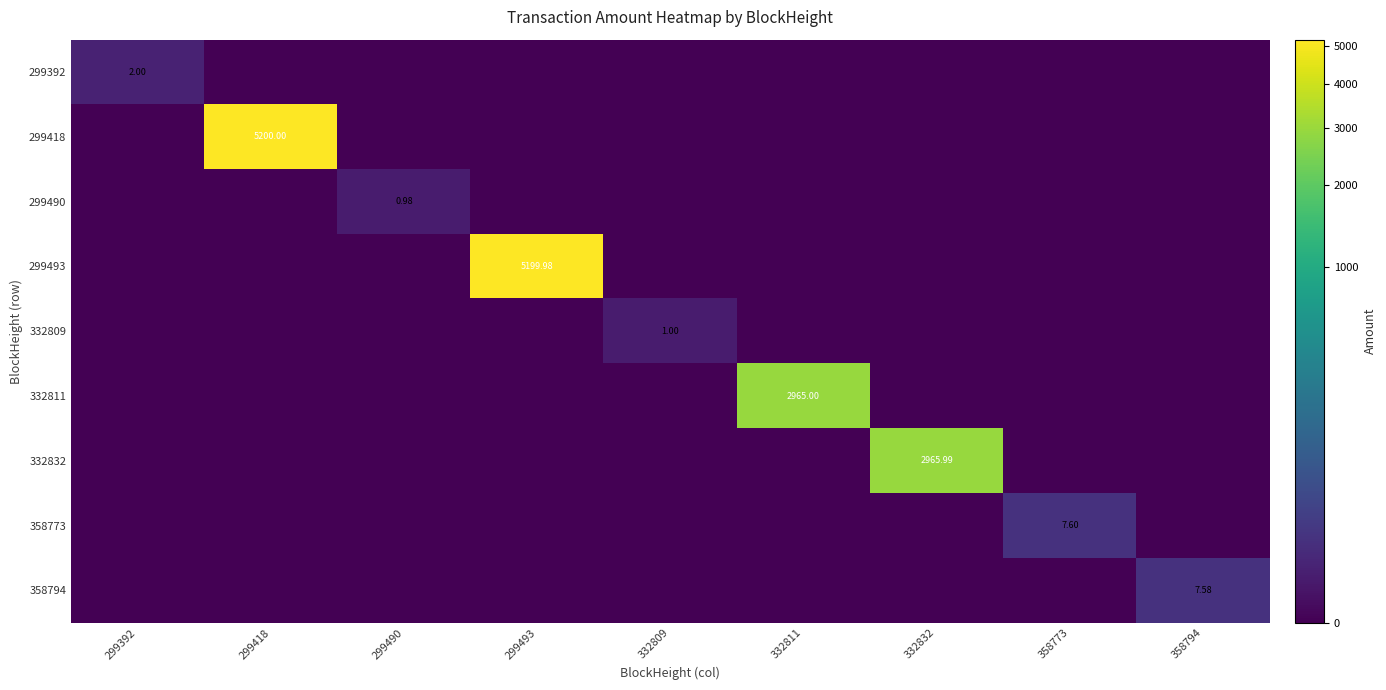

What is the spread (max minus min) of values at 299493?

5200.0